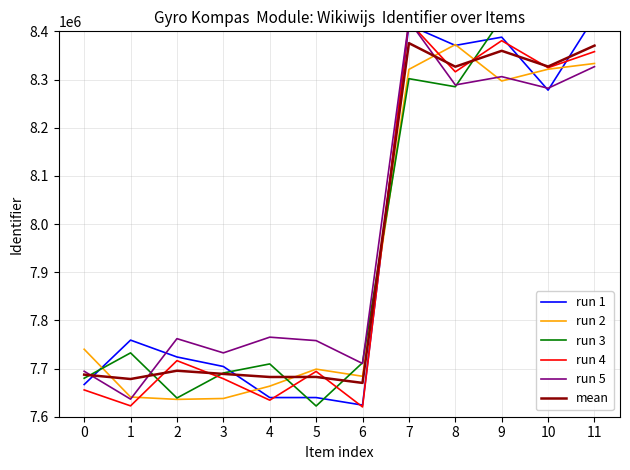

Count the number of data series in this chart.

6